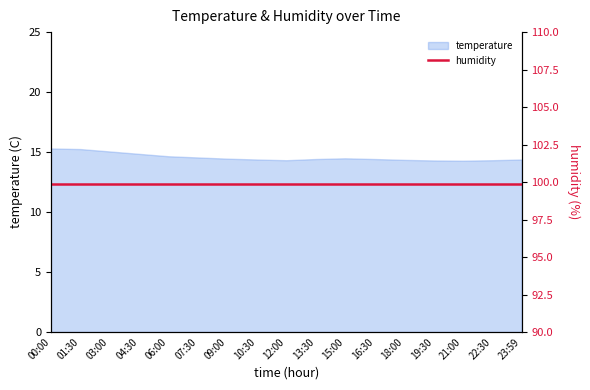

What is the change in value from 22:30 to 23:59?

+0.1